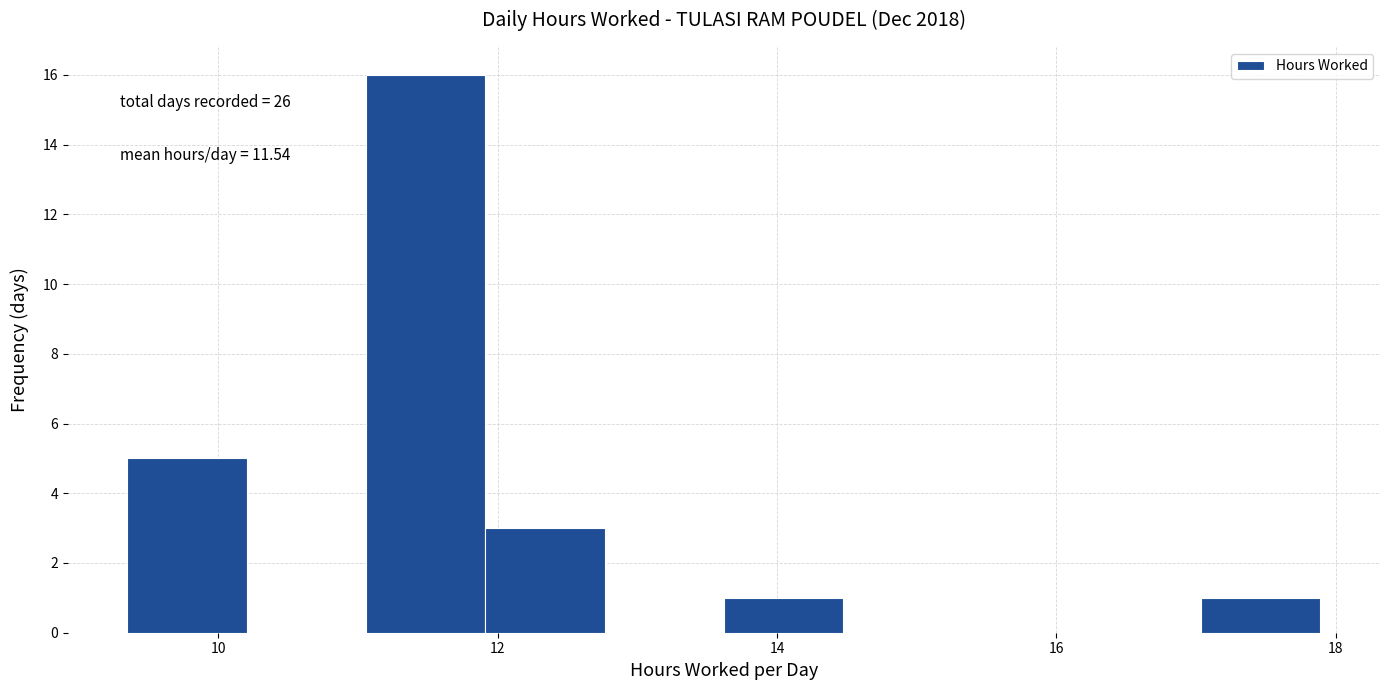

Which range on the x-axis has the tallest bar?

11.0 to 12.0